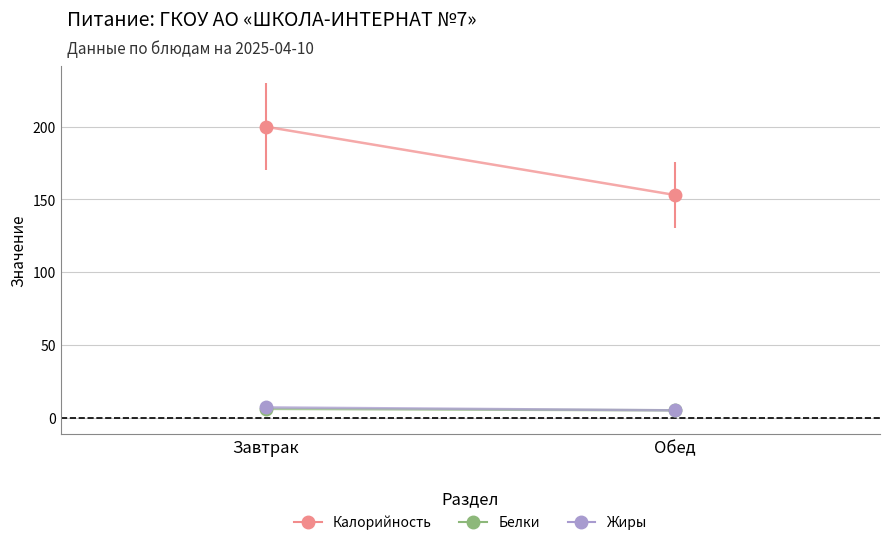

At how many categories does at least one series exceed 127?

2